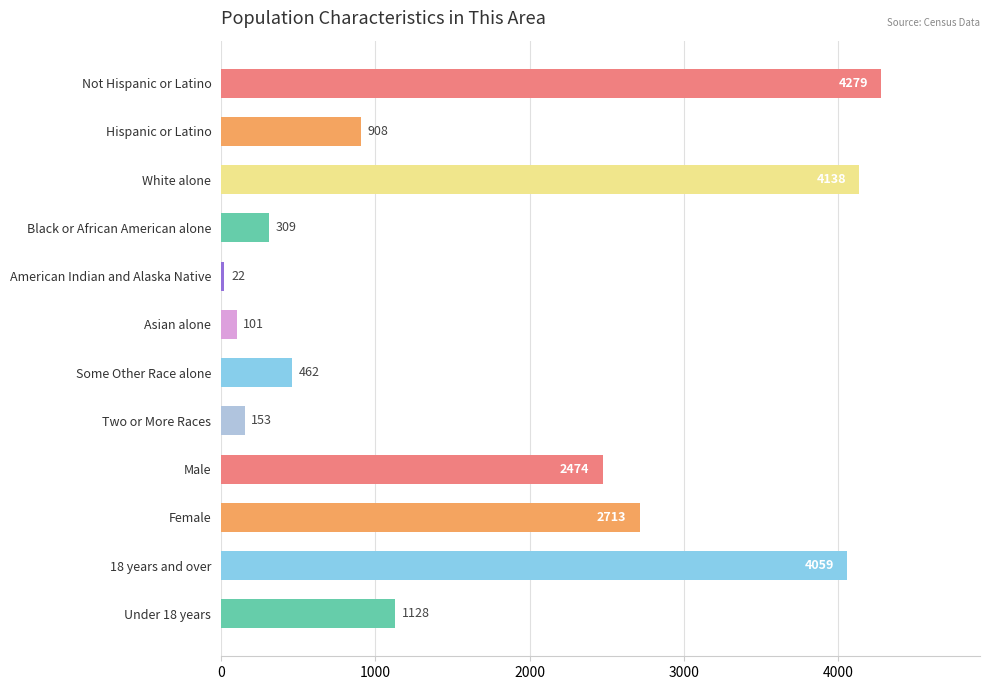

Reading bottom to top, what are all the values shown in this chart?

1128	4059	2713	2474	153	462	101	22	309	4138	908	4279